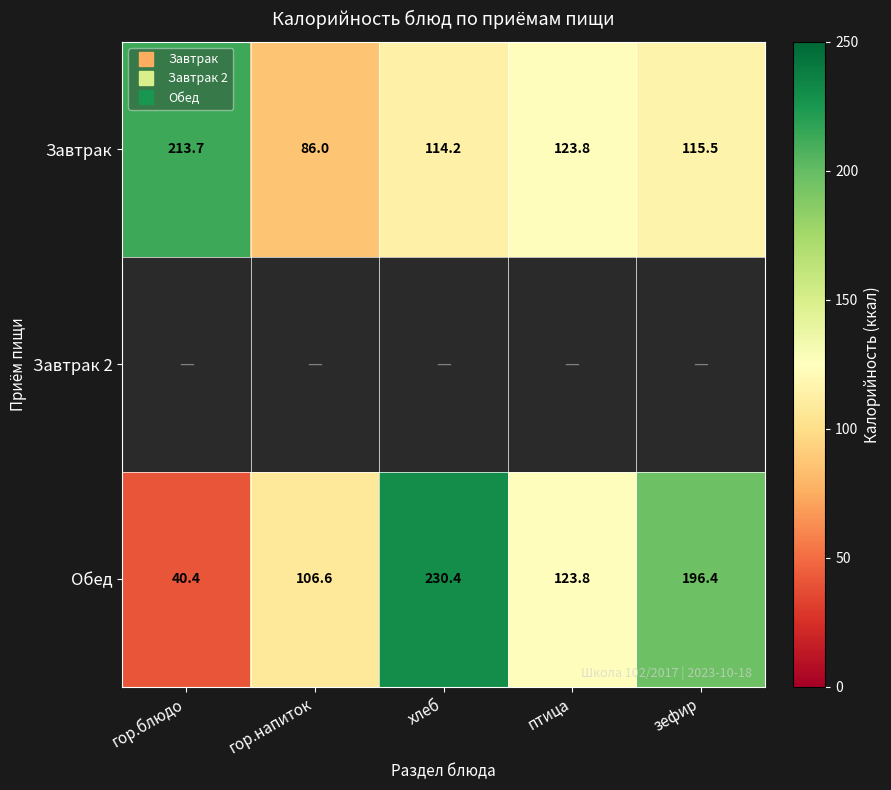

Which category has the lowest value in the Обед series?

гор.блюдо